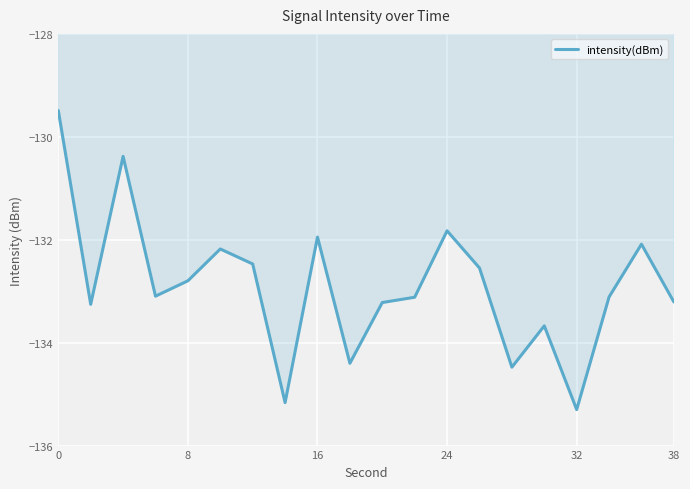

What is the difference between the maximum and minimum values?

5.8